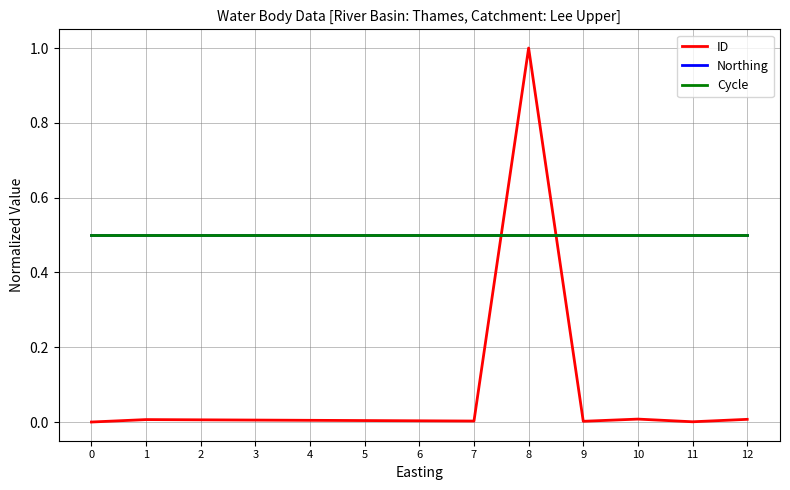

Does the chart have visible grid lines?

Yes